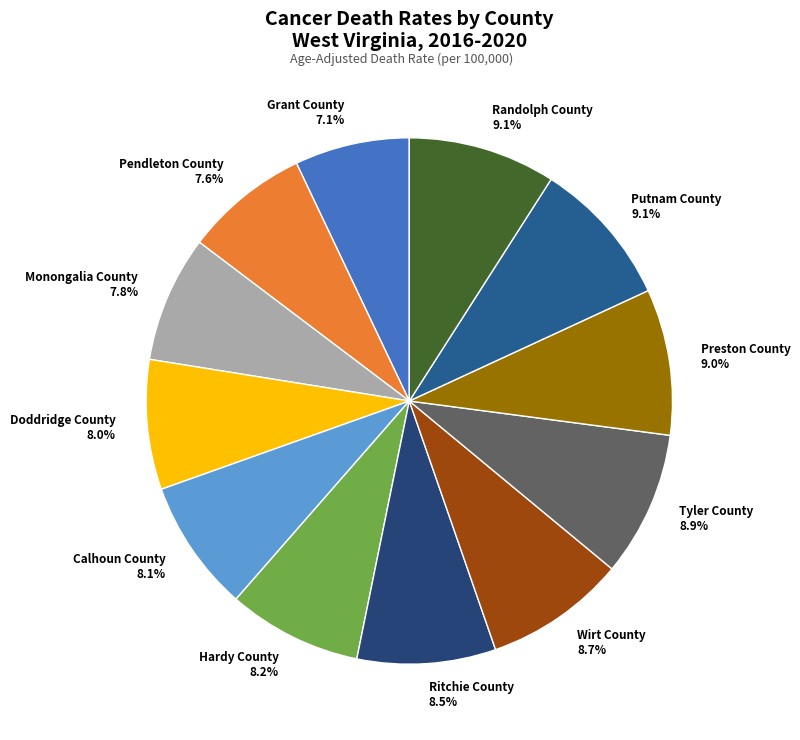

Which category has the smallest portion of the pie?

Grant County